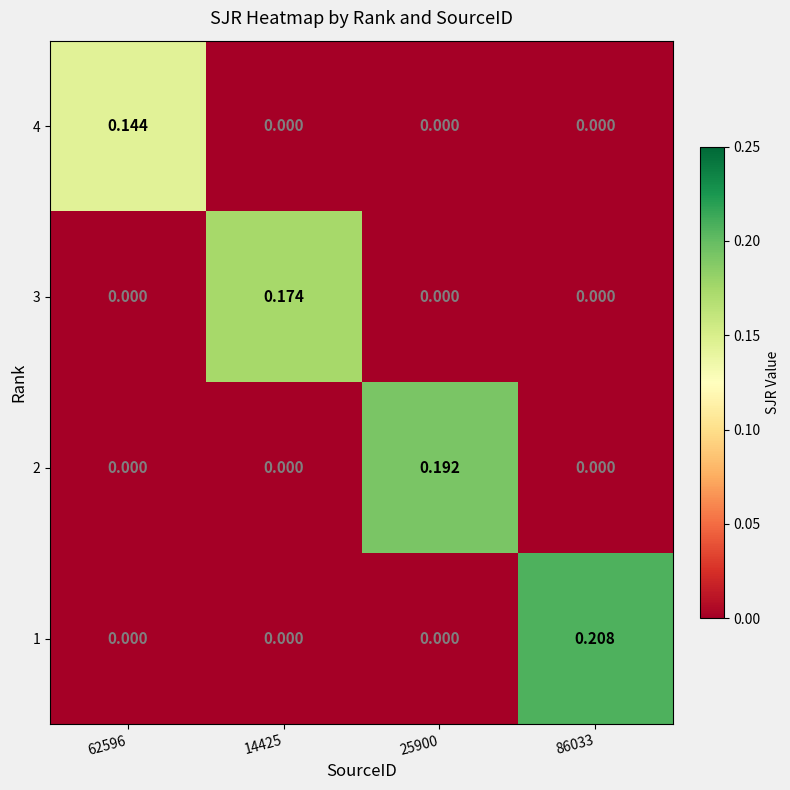

Which series has the largest total across all categories?

1